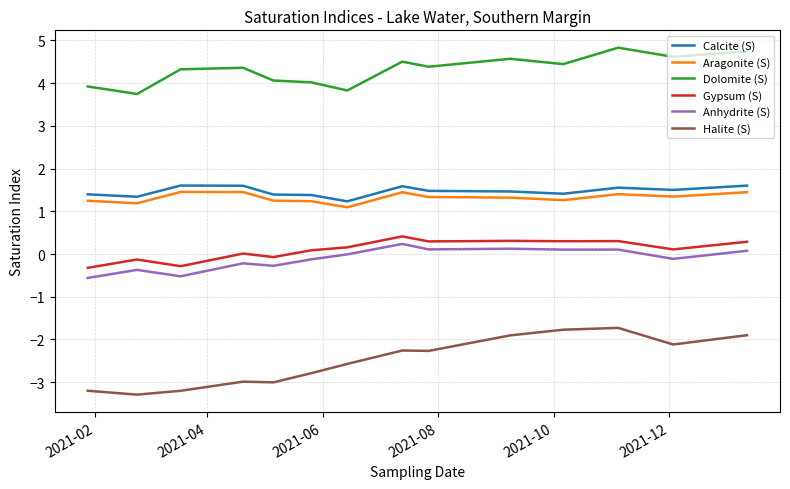

What is the maximum value shown in the chart?

4.8